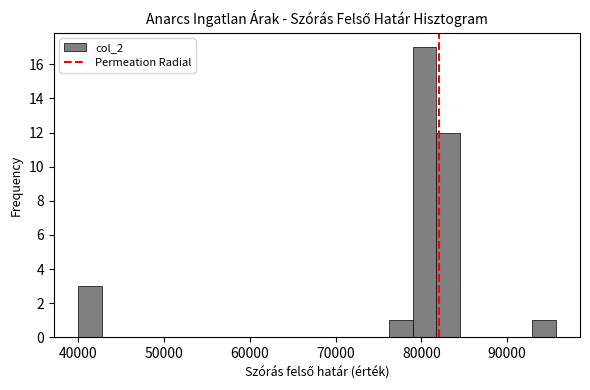

Read against the x-axis, roughly where is the centre of the tallest bar?

80000